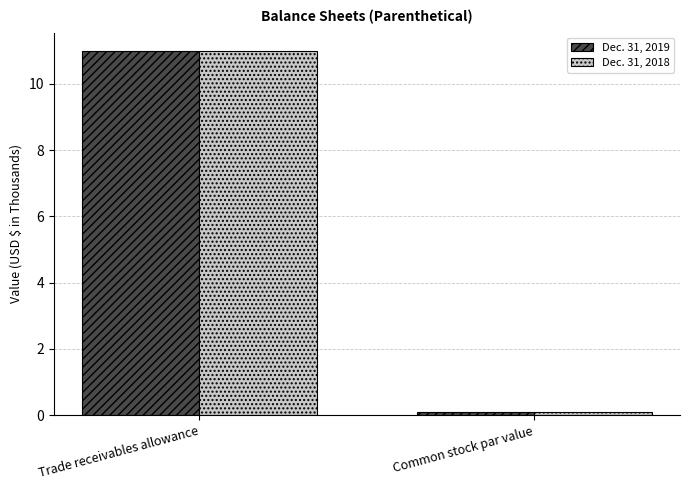

Reading left to right, what are all the values shown in this chart?

Dec. 31, 2019: Trade receivables allowance=11.0	Common stock par value=0.1
Dec. 31, 2018: Trade receivables allowance=11.0	Common stock par value=0.1